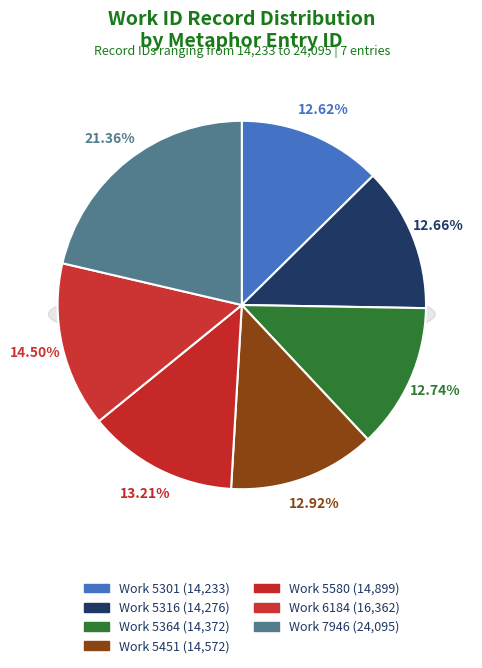

What percentage is the 6184 slice, to the nearest percent?

15%